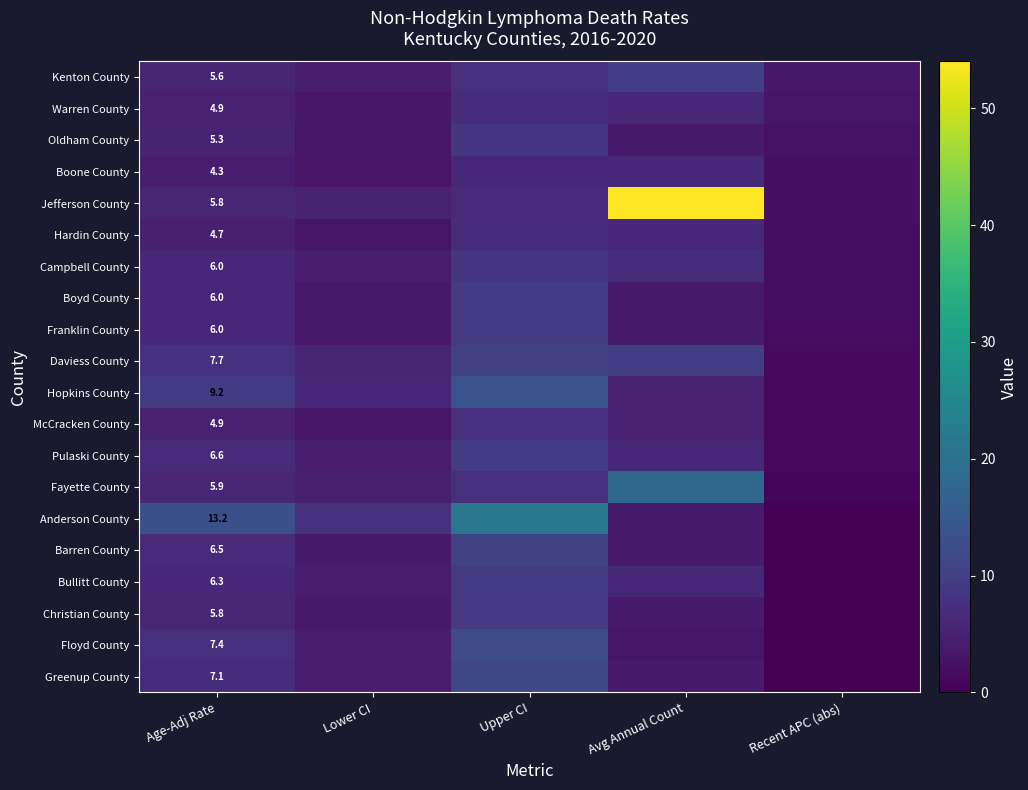

True or false: Warren County has a value of 3.0 at Recent APC (abs).

True